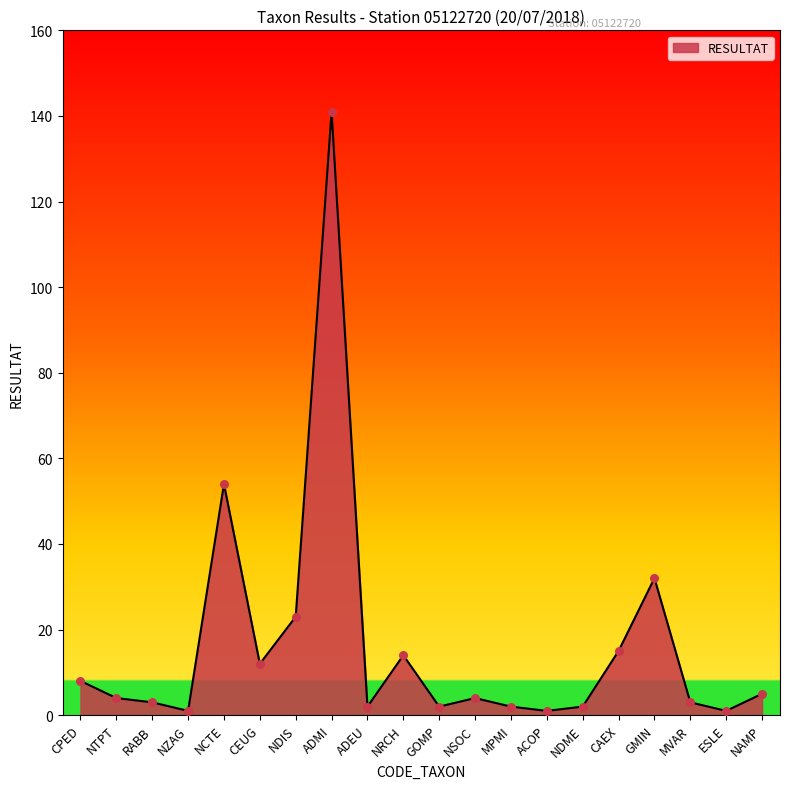

Between ESLE and NRCH, which is larger?

NRCH